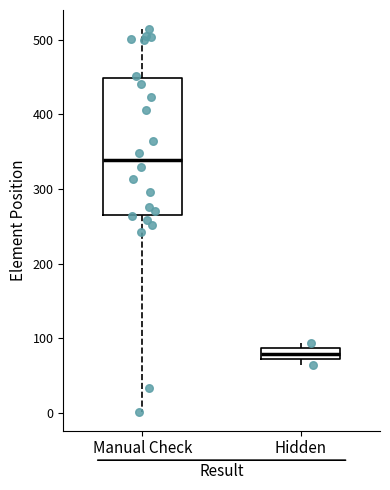

Which box is the tallest, from its lower edge to its upper edge?

Manual Check